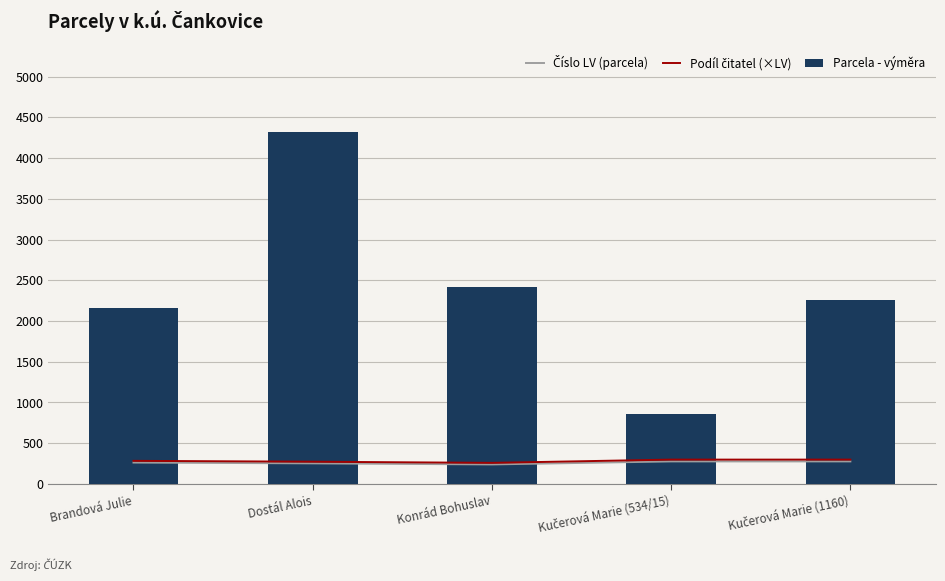

What is the greatest value displayed?

4315.0